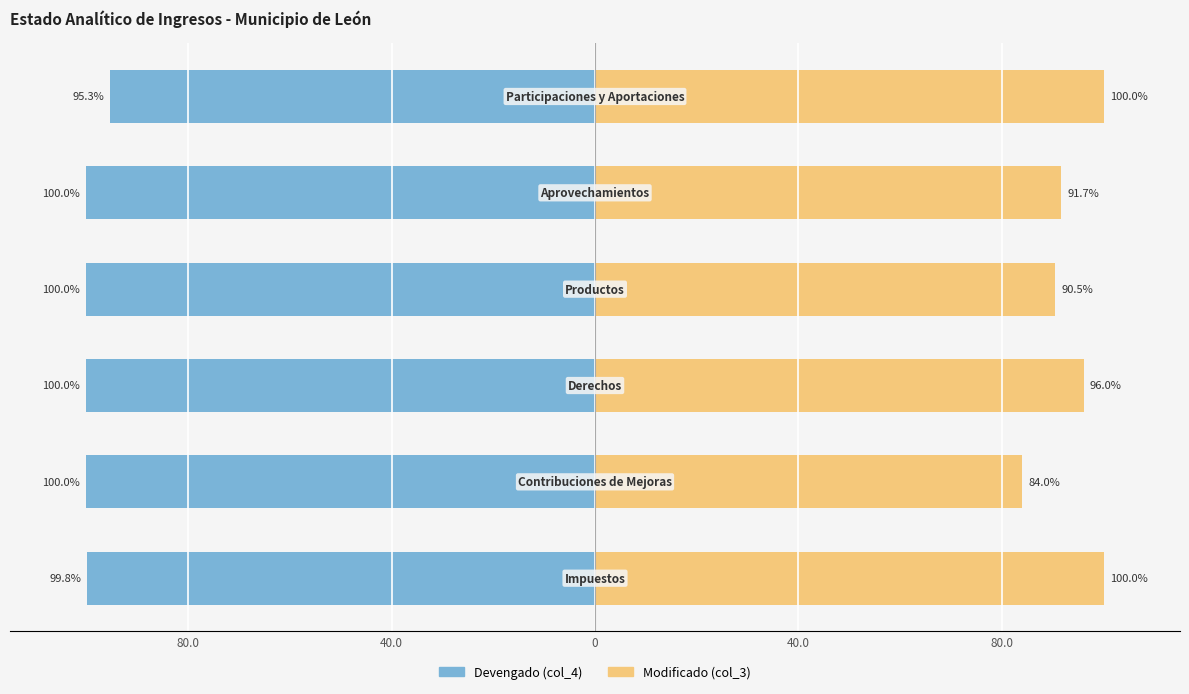

The Modificado (col_3) series shows 65.5 at 5. True or false?

False